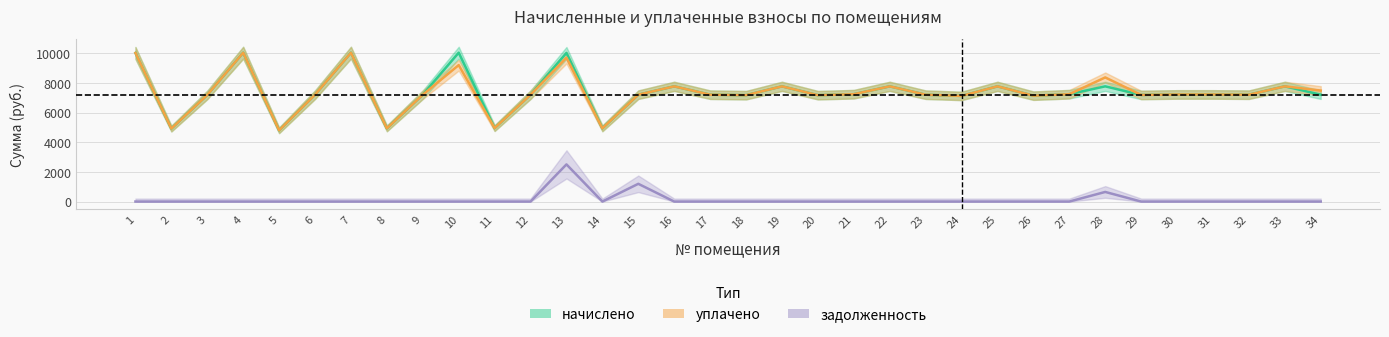

Reading left to right, what are all the values shown in this chart?

начислено: 10018.8	4918.3	7187.0	10035.4	4802.4	7203.6	10035.4	4934.9	7203.6	10035.4	4951.4	7203.6	10018.8	4934.9	7203.6	7766.6	7203.6	7170.5	7766.6	7170.5	7236.7	7766.6	7203.6	7120.8	7766.6	7137.4	7236.7	7766.6	7187.0	7220.2	7220.2	7203.6	7766.6	7203.8
уплачено: 10018.8	4918.3	7187.0	10035.4	4802.4	7203.6	10035.4	4934.9	7203.6	9199.1	4951.4	7203.6	9698.6	4934.9	7203.6	7766.6	7203.6	7170.5	7766.6	7170.5	7236.7	7766.6	7203.6	7120.8	7766.6	7137.4	7236.7	8367.0	7187.0	7220.2	7220.2	7203.6	7766.6	7482.2
задолженность: 0.0	0.0	0.0	0.0	0.0	0.0	0.0	0.0	0.0	0.0	0.0	0.0	2504.7	0.0	1195.2	0.0	0.0	0.0	0.0	0.0	0.0	0.0	0.0	0.0	0.0	0.0	0.0	647.2	0.0	0.0	0.0	0.0	0.0	0.0